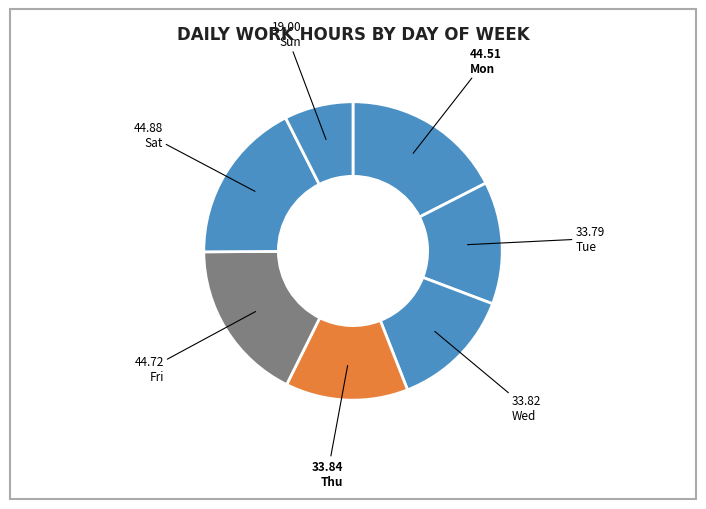

Count the number of slices in the pie.

7